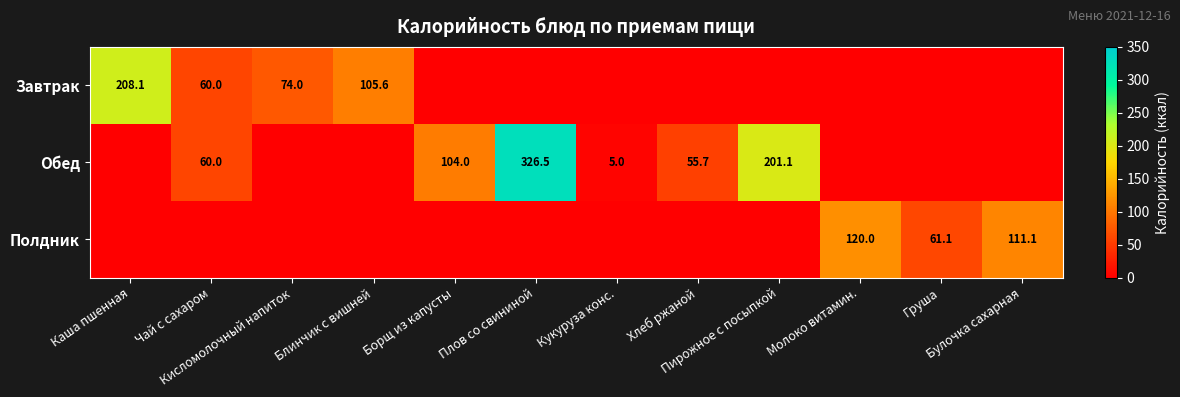

List the labels in order of Полдник value, largest first.

Молоко витамин., Булочка сахарная, Груша, Каша пшенная, Чай с сахаром, Кисломолочный напиток, Блинчик с вишней, Борщ из капусты, Плов со свининой, Кукуруза конс., Хлеб ржаной, Пирожное с посыпкой